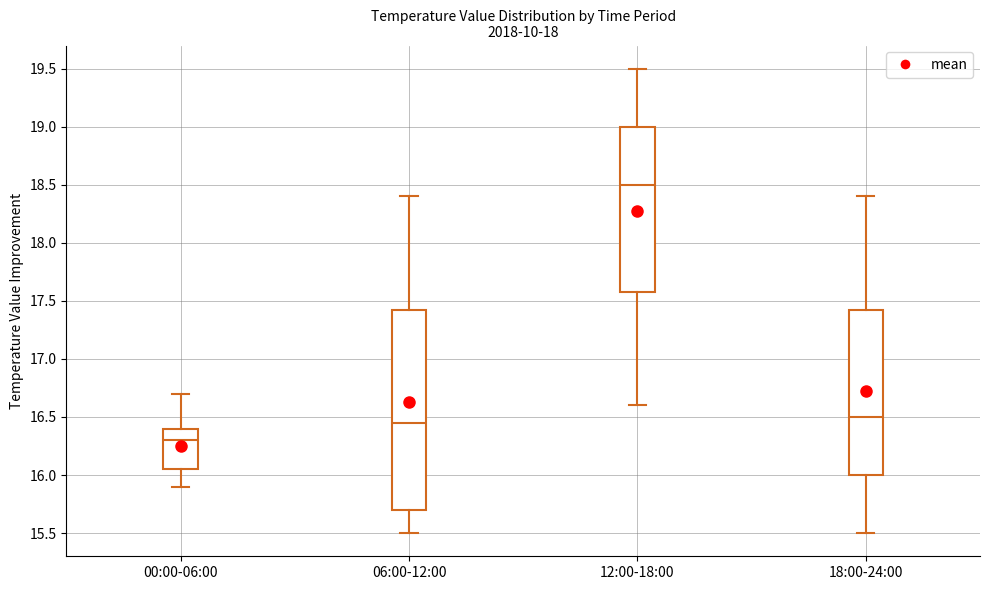

Which box is the tallest, from its lower edge to its upper edge?

06:00-12:00